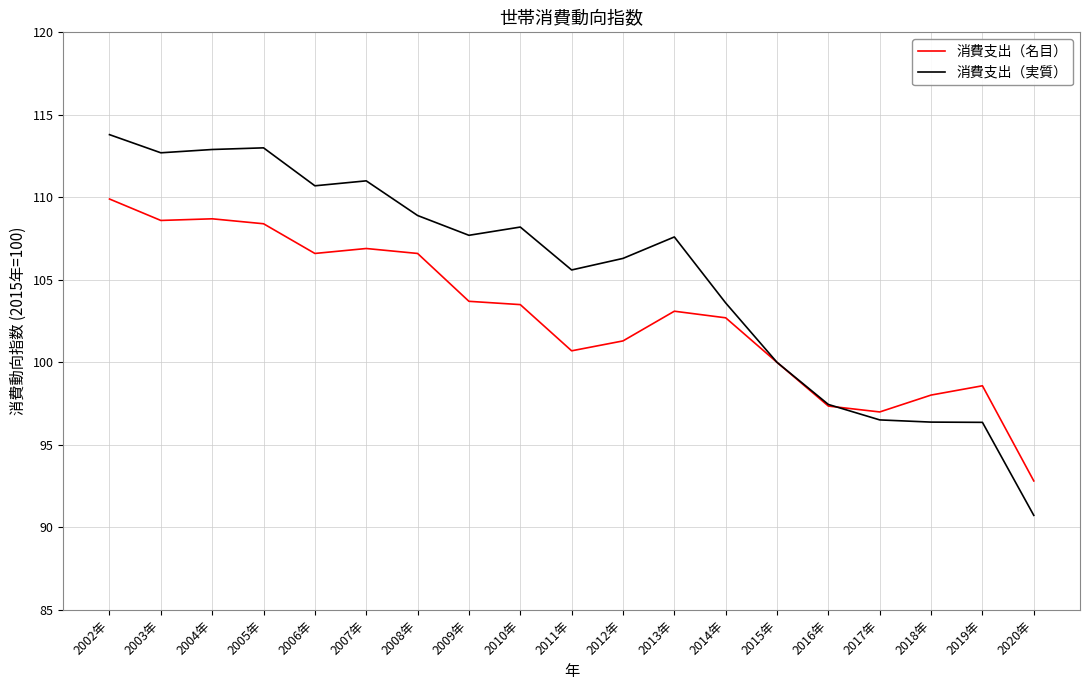

Rank the series by their average value, from highest to lowest.

消費支出（実質）, 消費支出（名目）